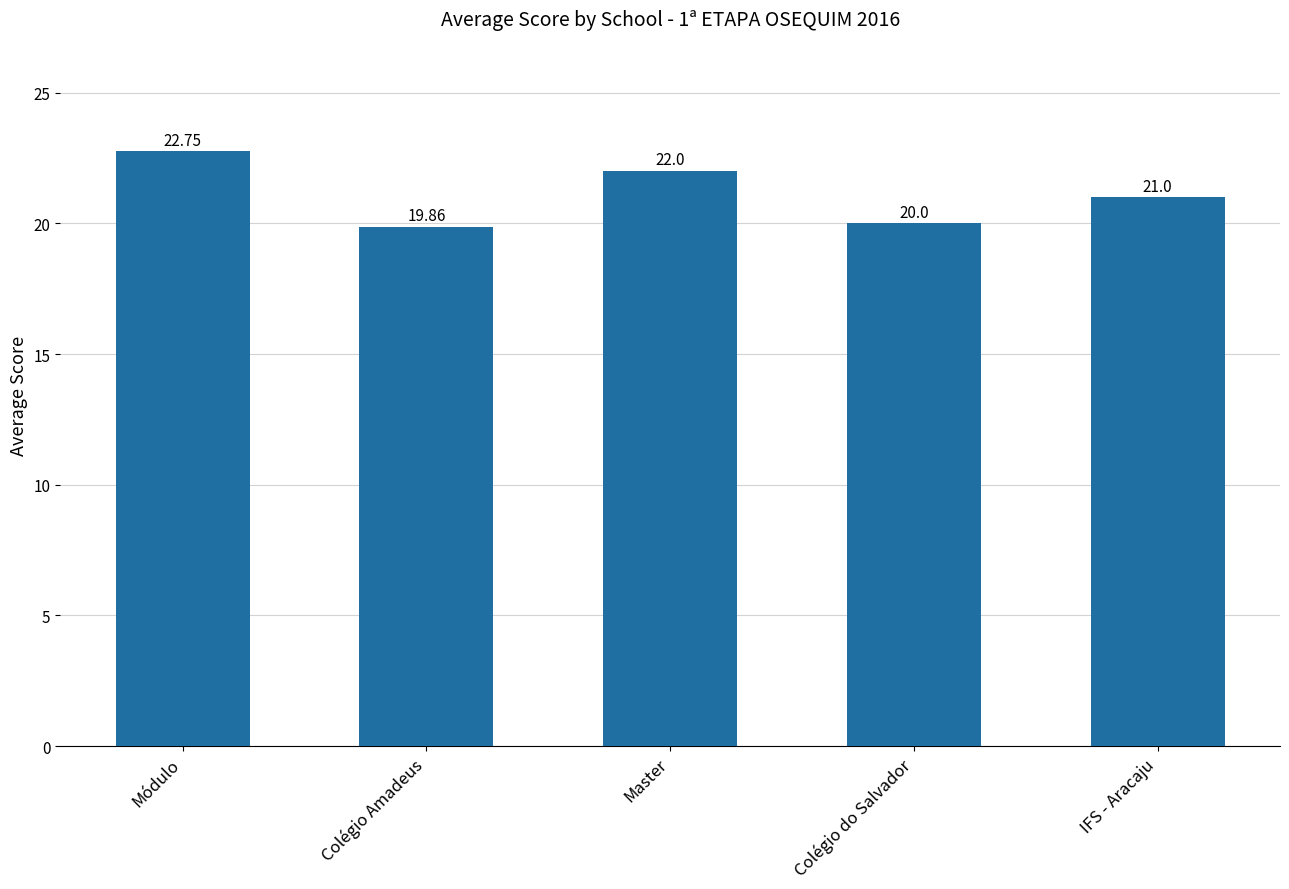

Which has a higher value, Módulo or IFS - Aracaju?

Módulo